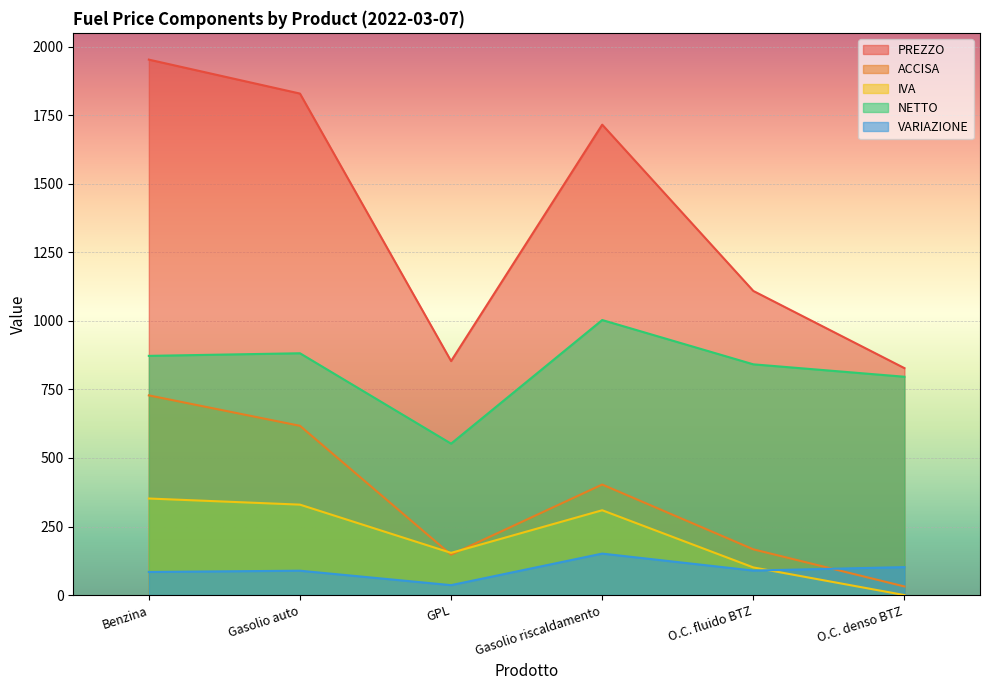

What are all the series names shown in the legend?

PREZZO, ACCISA, IVA, NETTO, VARIAZIONE